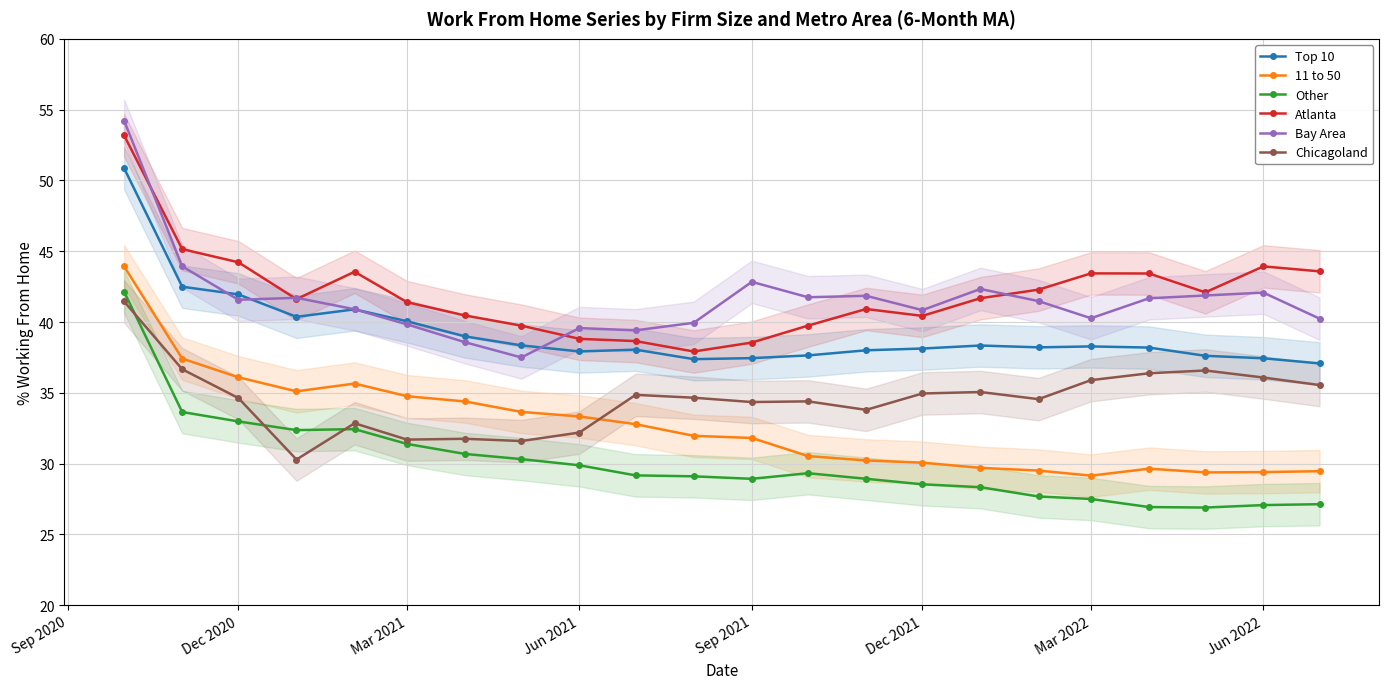

Is it true that Bay Area equals 59.5 at Mar 2022?

False